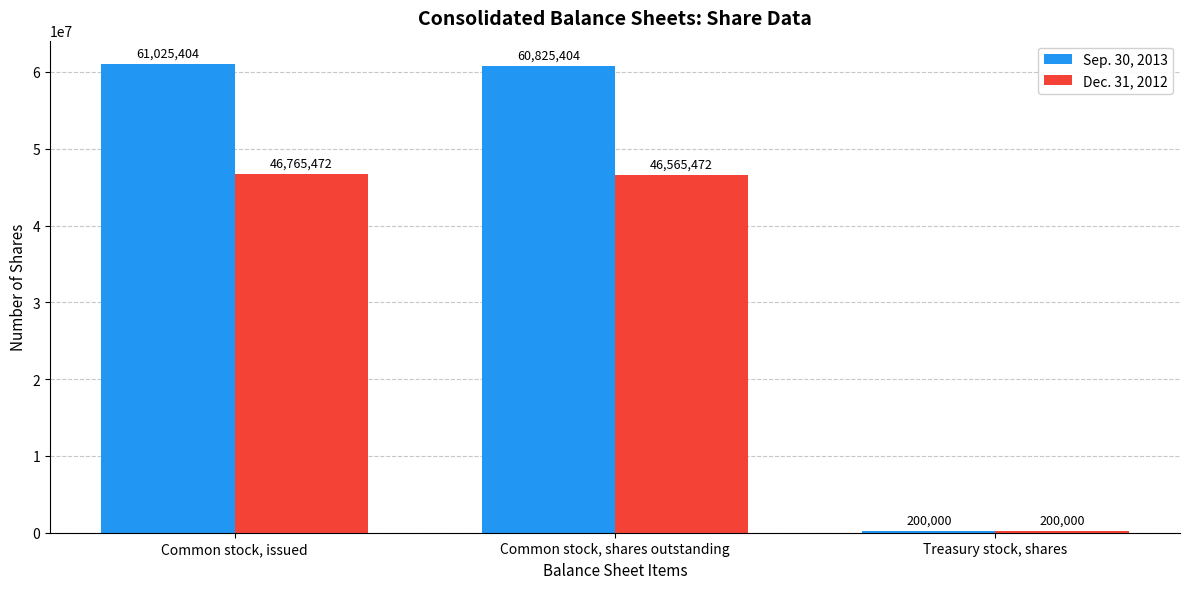

How many groups of bars are there?

3